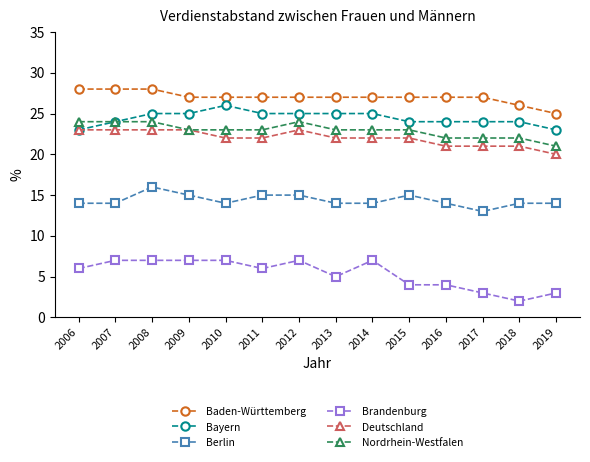

Reading left to right, list all the values displayed in this chart.

Baden-Württemberg: 2006=28	2007=28	2008=28	2009=27	2010=27	2011=27	2012=27	2013=27	2014=27	2015=27	2016=27	2017=27	2018=26	2019=25
Bayern: 2006=23	2007=24	2008=25	2009=25	2010=26	2011=25	2012=25	2013=25	2014=25	2015=24	2016=24	2017=24	2018=24	2019=23
Berlin: 2006=14	2007=14	2008=16	2009=15	2010=14	2011=15	2012=15	2013=14	2014=14	2015=15	2016=14	2017=13	2018=14	2019=14
Brandenburg: 2006=6	2007=7	2008=7	2009=7	2010=7	2011=6	2012=7	2013=5	2014=7	2015=4	2016=4	2017=3	2018=2	2019=3
Deutschland: 2006=23	2007=23	2008=23	2009=23	2010=22	2011=22	2012=23	2013=22	2014=22	2015=22	2016=21	2017=21	2018=21	2019=20
Nordrhein-Westfalen: 2006=24	2007=24	2008=24	2009=23	2010=23	2011=23	2012=24	2013=23	2014=23	2015=23	2016=22	2017=22	2018=22	2019=21